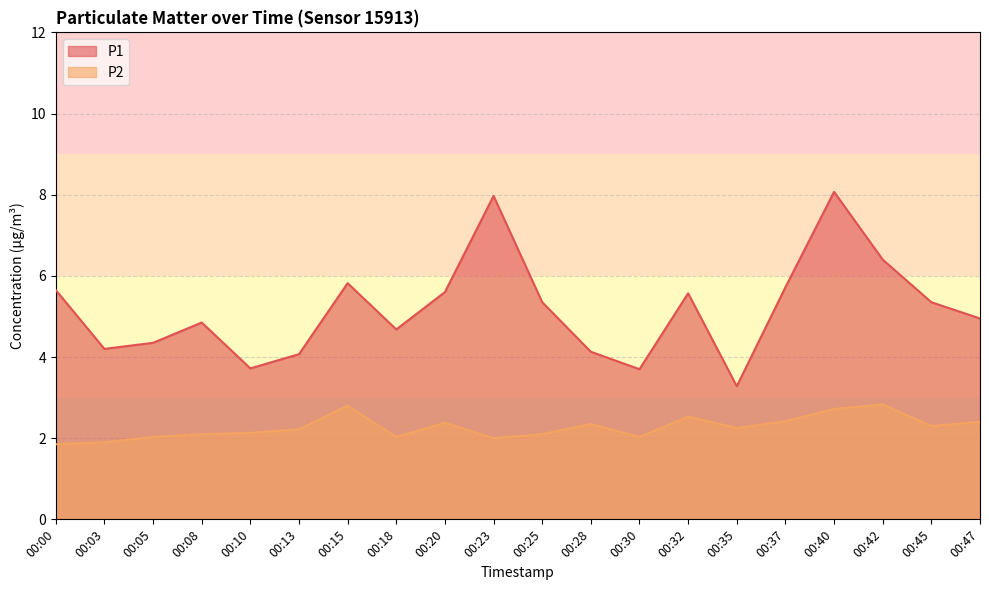

Which has a higher value, 00:30 or 00:40?

00:40